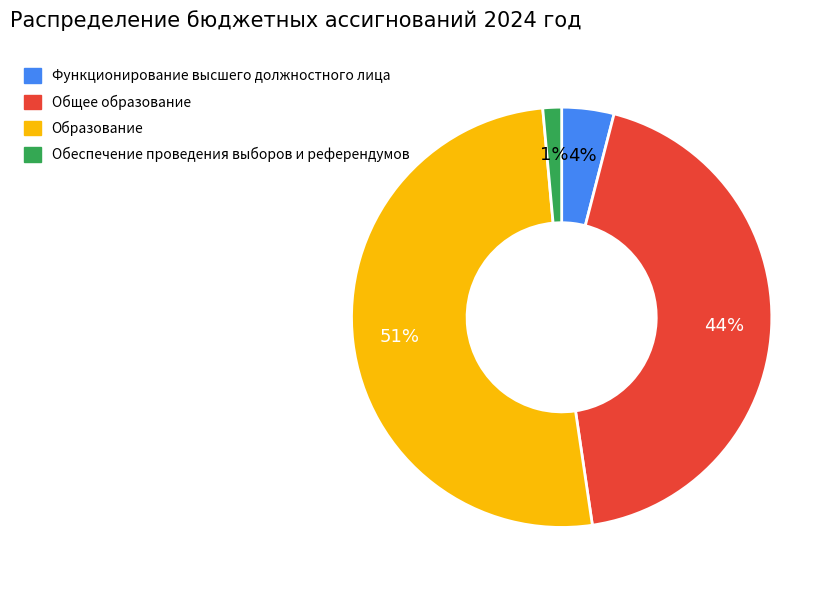

Do Образование and Общее образование together represent more than half of the pie?

Yes